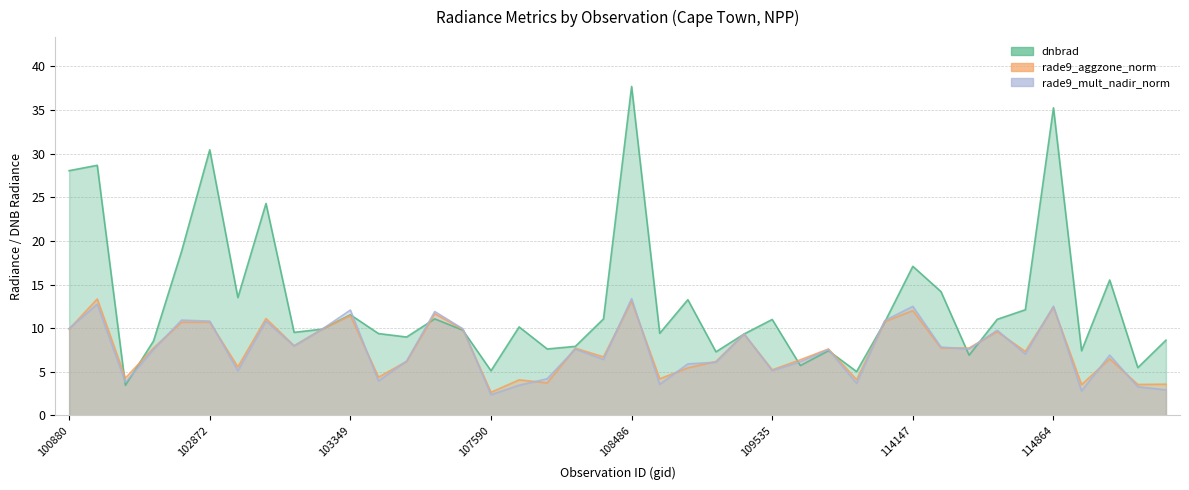

What is the total value across all series at 103713?

21.4